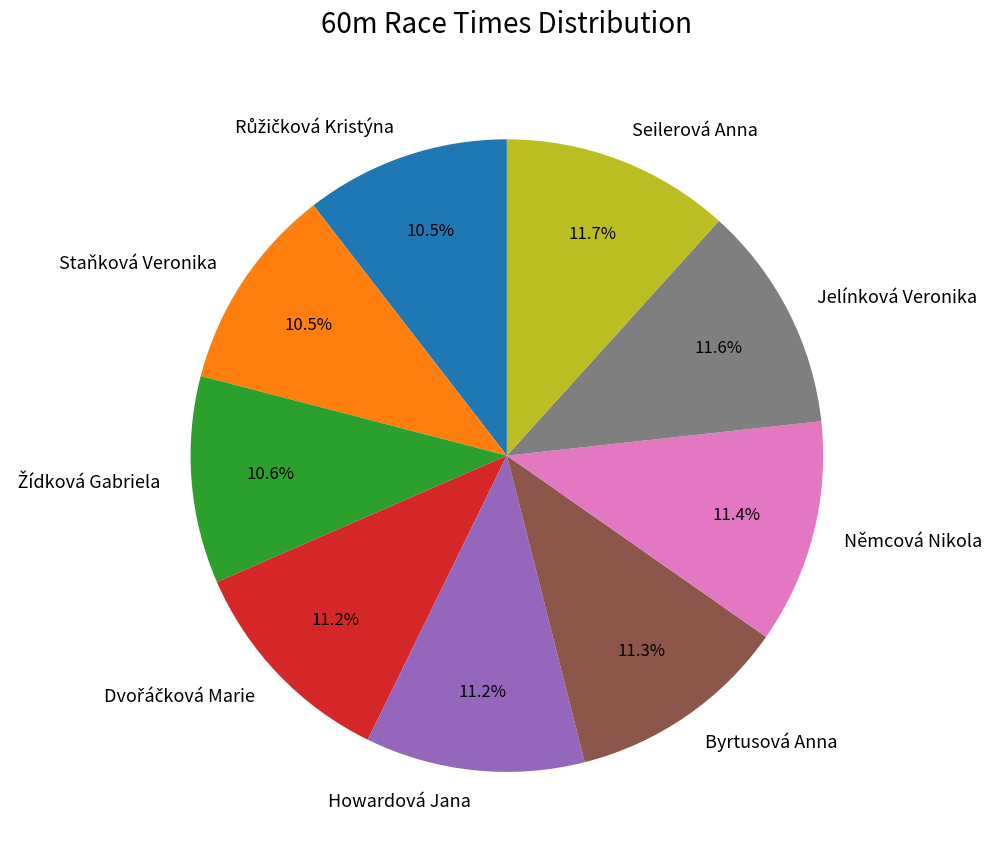

Is there any slice that represents more than half of the pie?

No